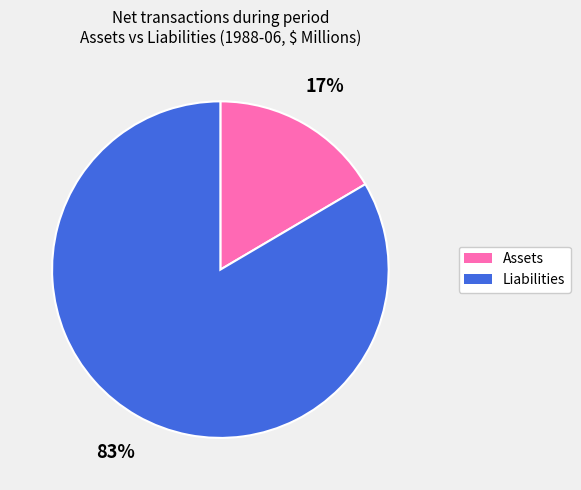

To the nearest percent, what is the average slice percentage?

50%